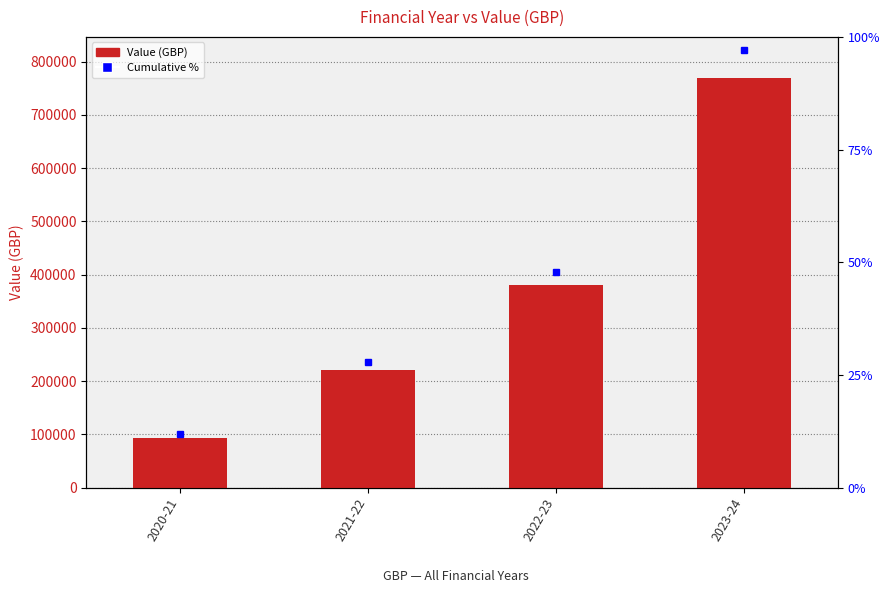

Which category has the lowest value across all series?

2020-21